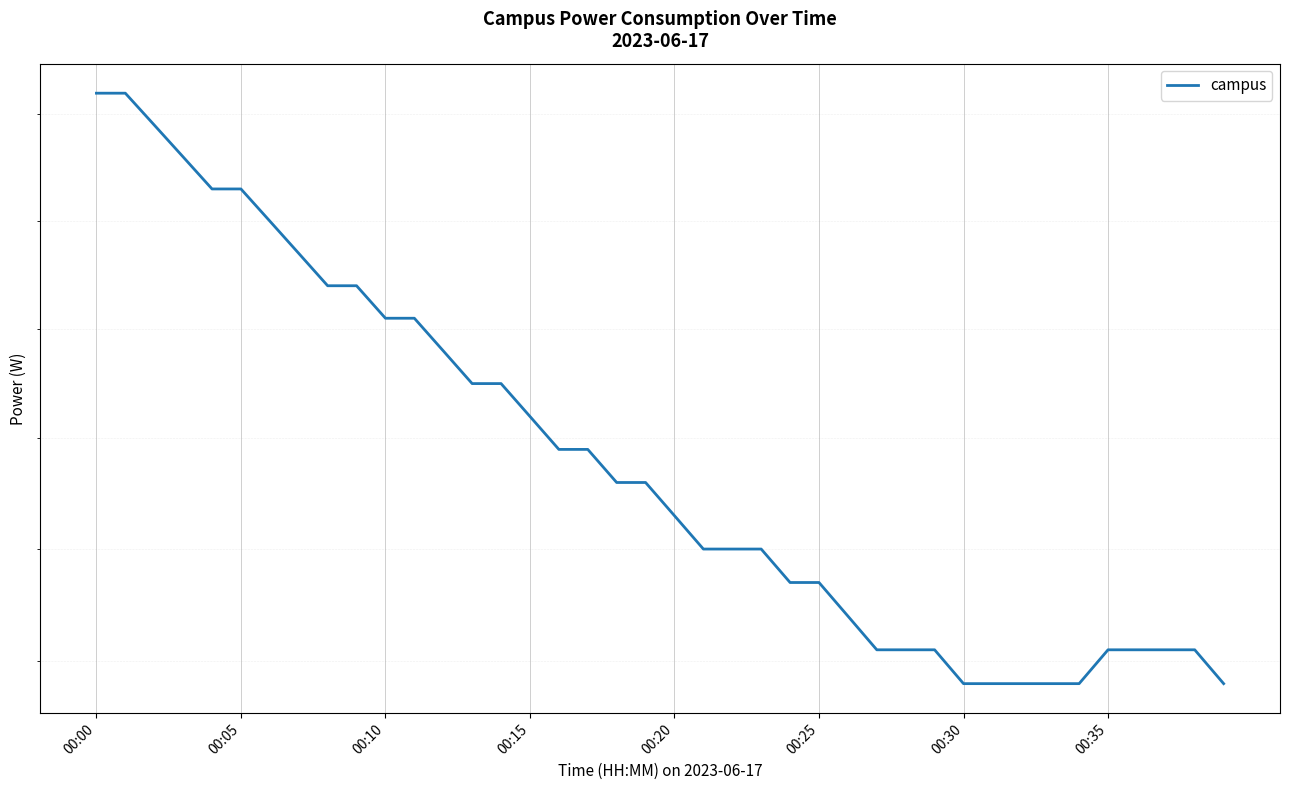

Where is the data nearest to the value 1650?

13